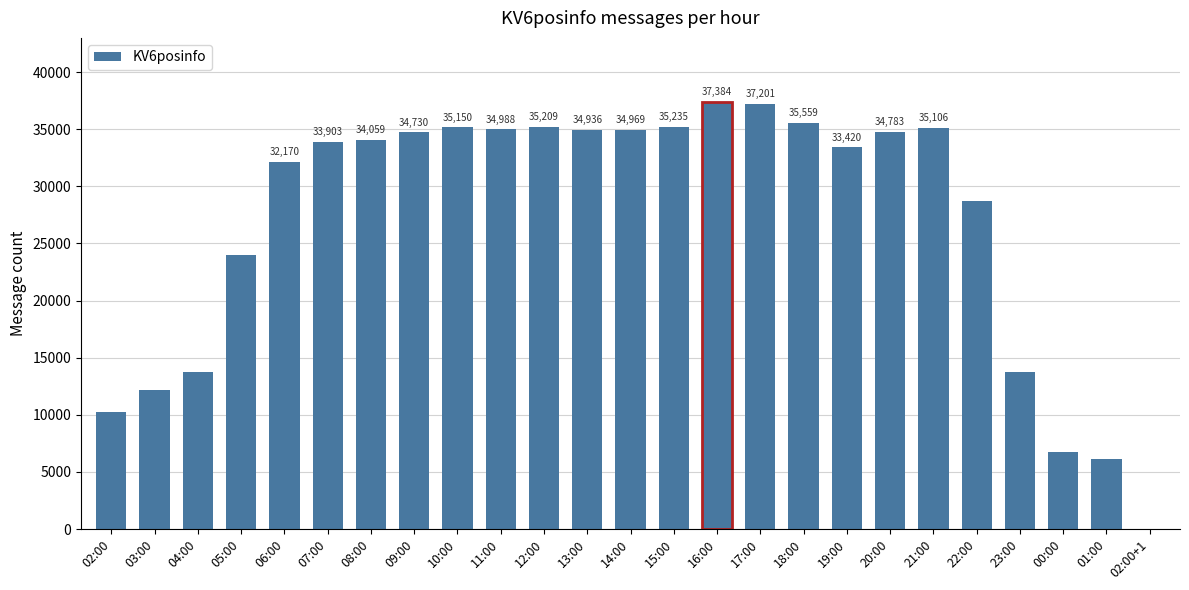

Which label corresponds to the largest value in the chart?

16:00